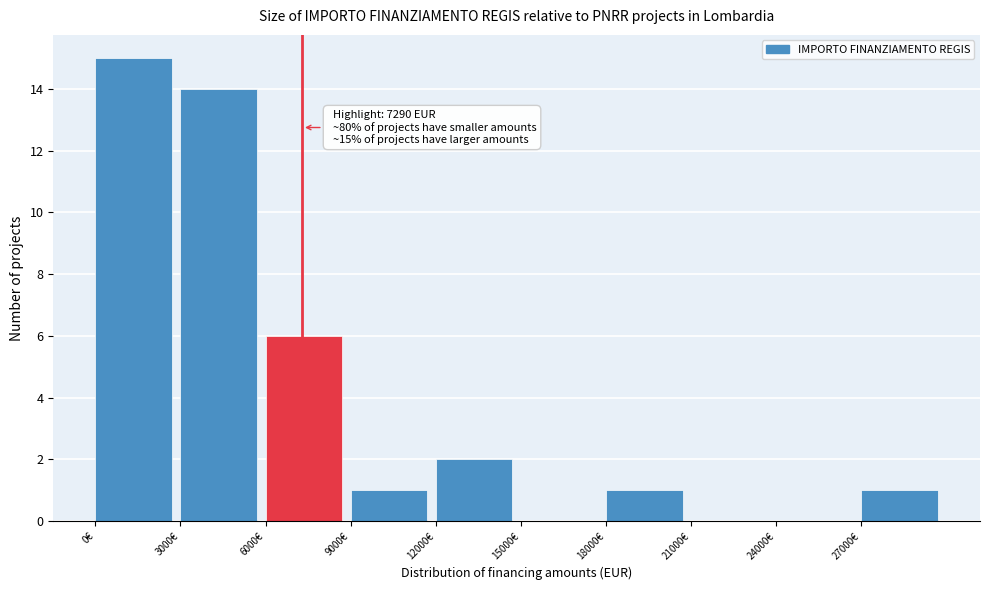

Over which range of the x-axis is the bar tallest?

0 to 3000